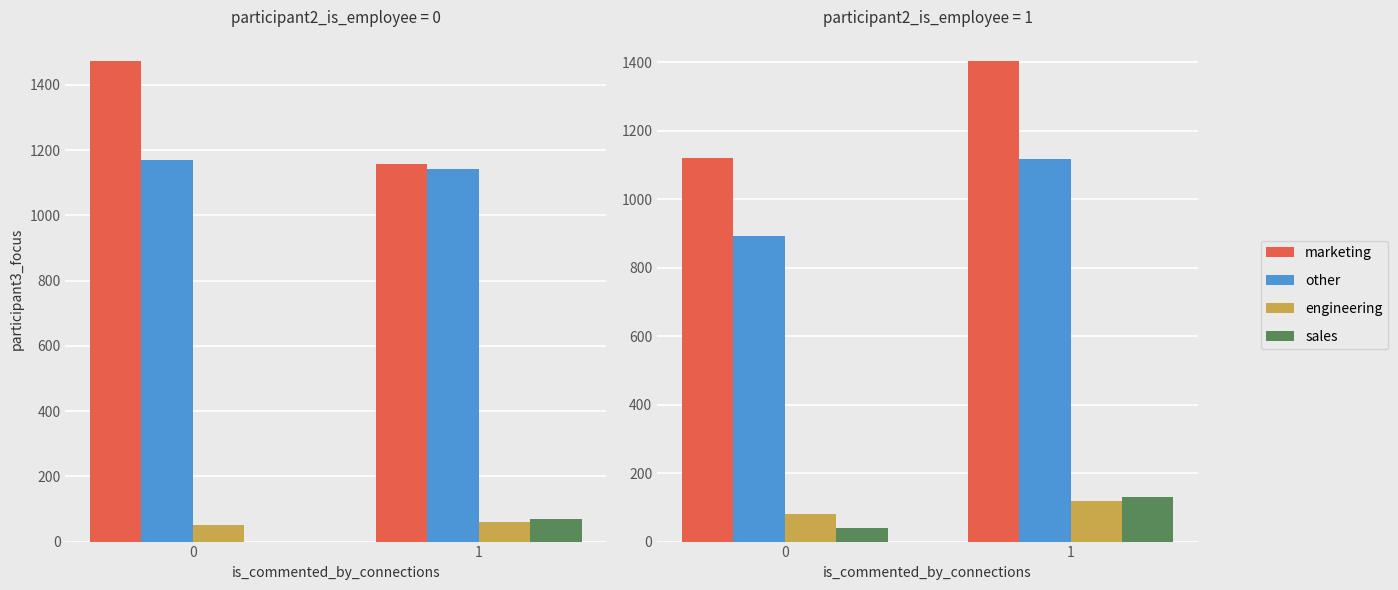

What value does the engineering series have at 1, to the nearest 5?

120